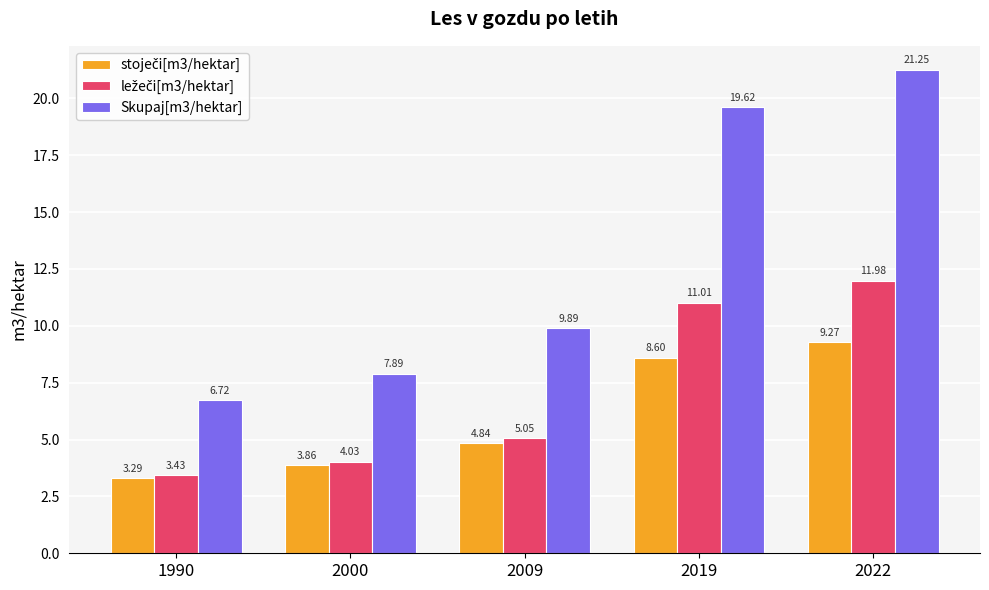

Which series has the widest spread of values?

Skupaj[m3/hektar]